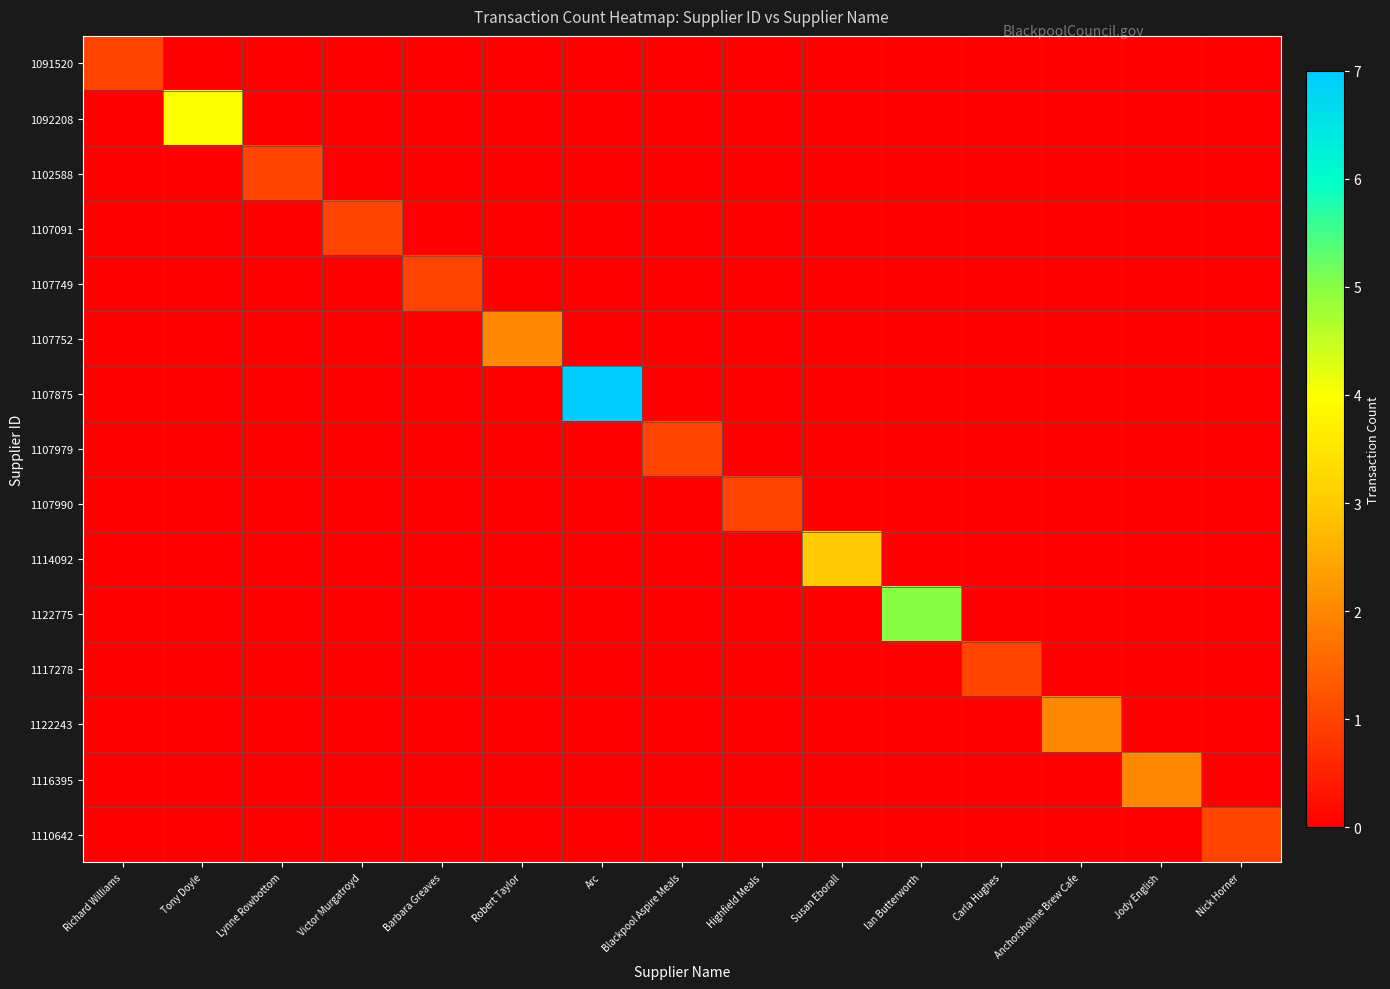

Rank the series at Tony Doyle from highest to lowest value.

1092208, 1091520, 1102588, 1107091, 1107749, 1107752, 1107875, 1107979, 1107990, 1114092, 1122775, 1117278, 1122243, 1116395, 1110642